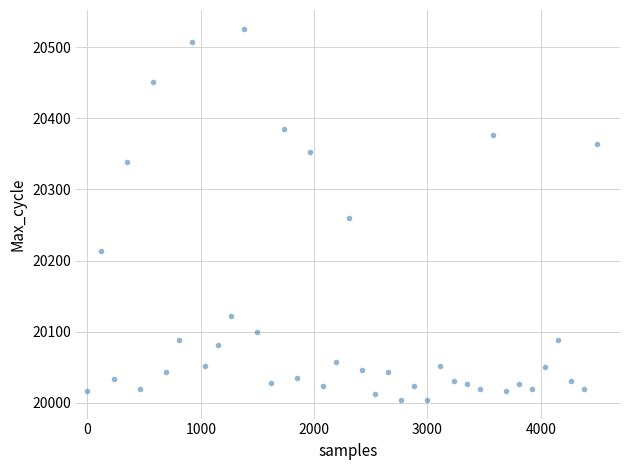

What is the range of Y values (max minus min)?

522